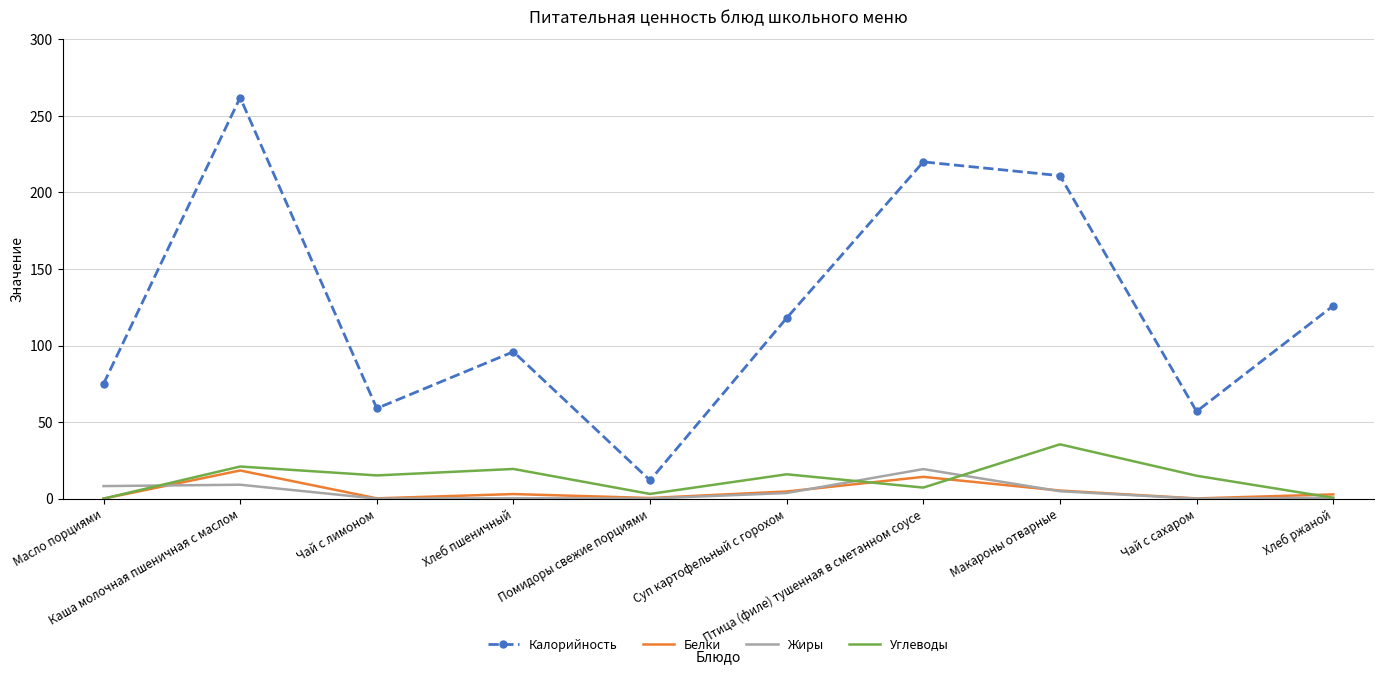

Which series has the largest total across all categories?

Калорийность